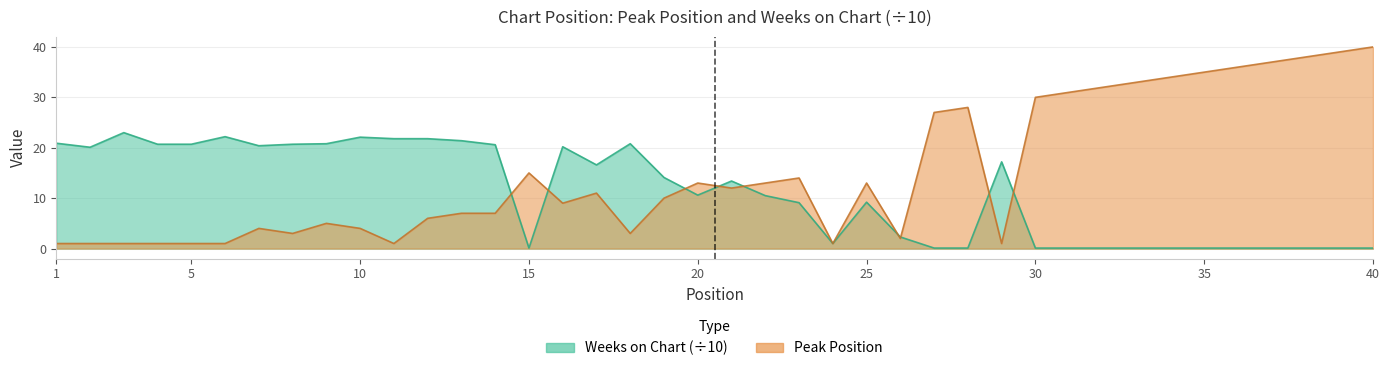

At which category does Peak Position reach its first local peak?

7